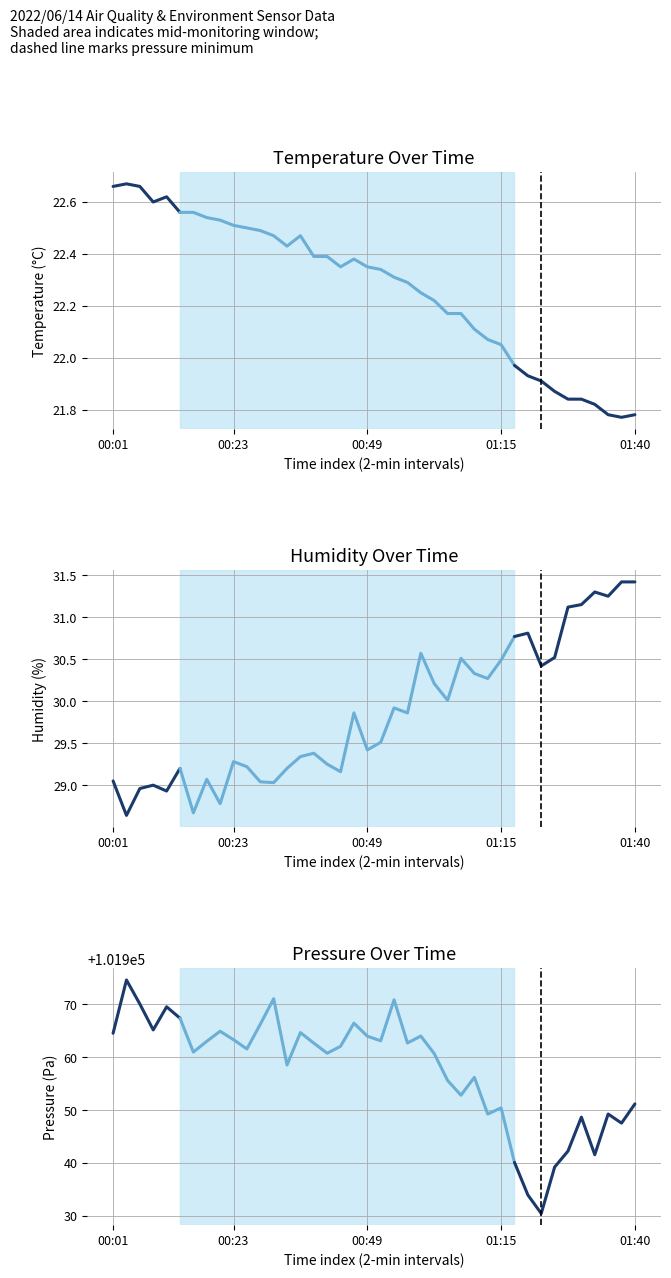

True or false: BME280_humidity has more than 2 points higher than both neighbors.

False